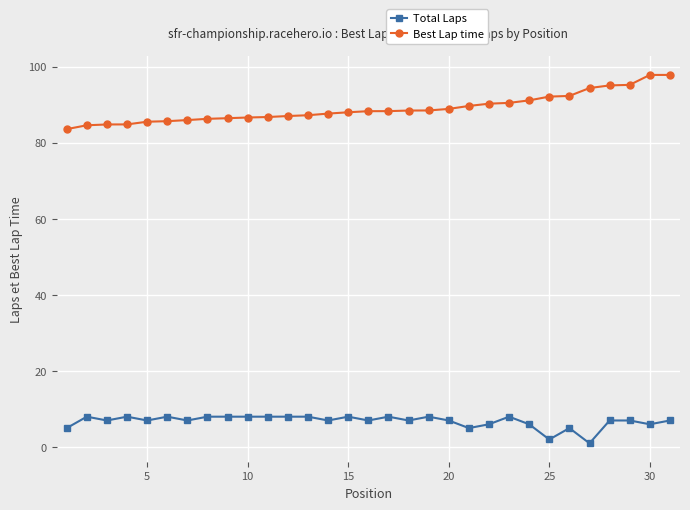

At how many categories does at least one series exceed 59?

31